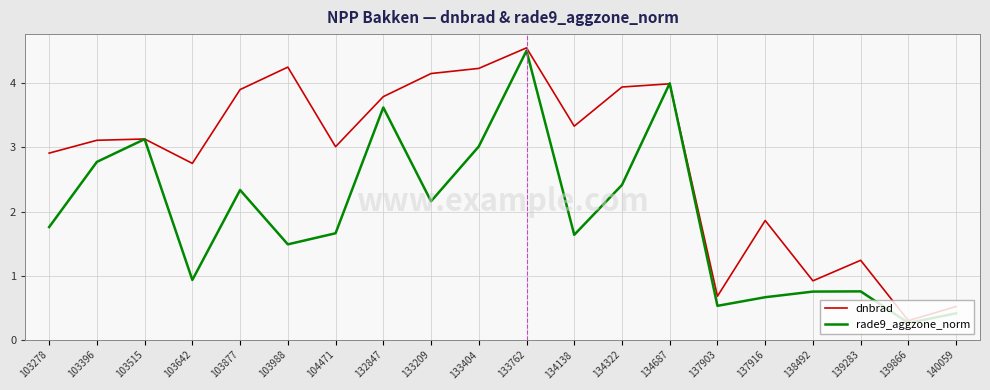

What is the approximate value of rade9_aggzone_norm at 139866?

0.3